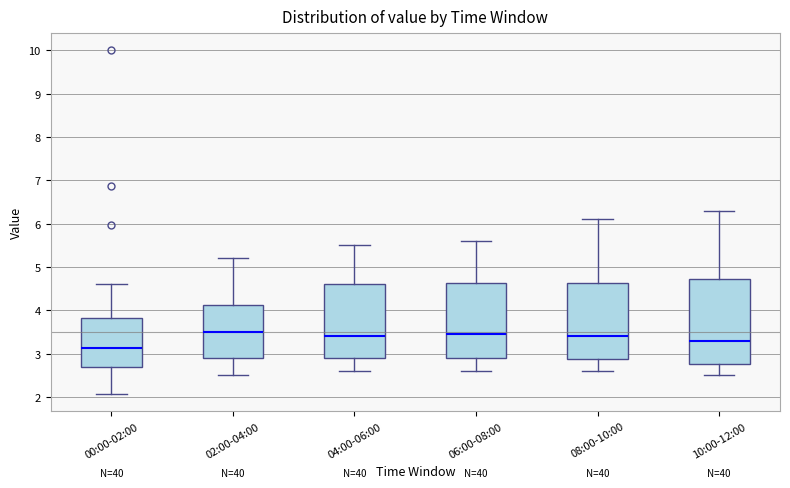

Which box's median line is the lowest?

00:00-02:00